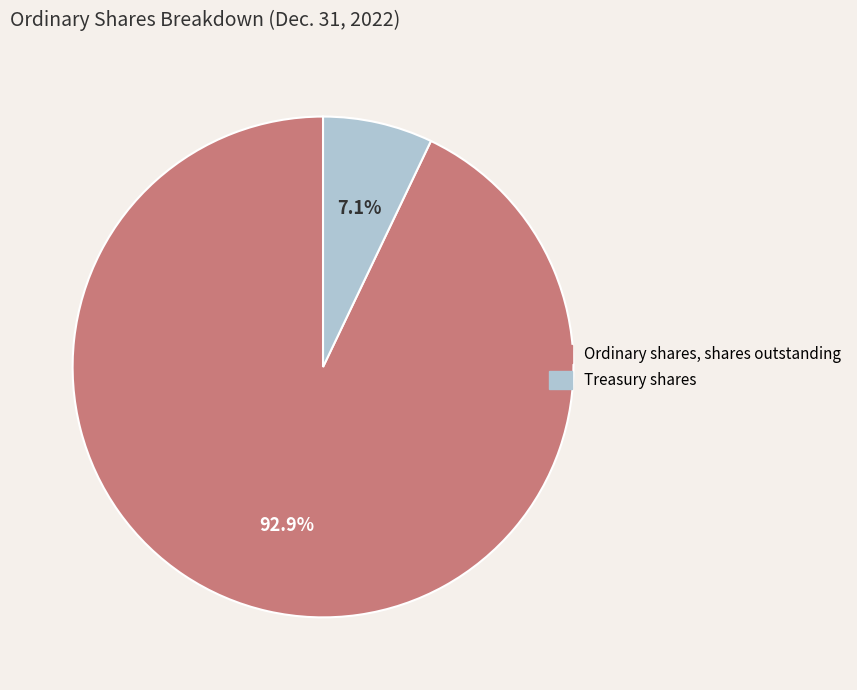

Rank the categories by value from lowest to highest.

Treasury shares, Ordinary shares, shares outstanding